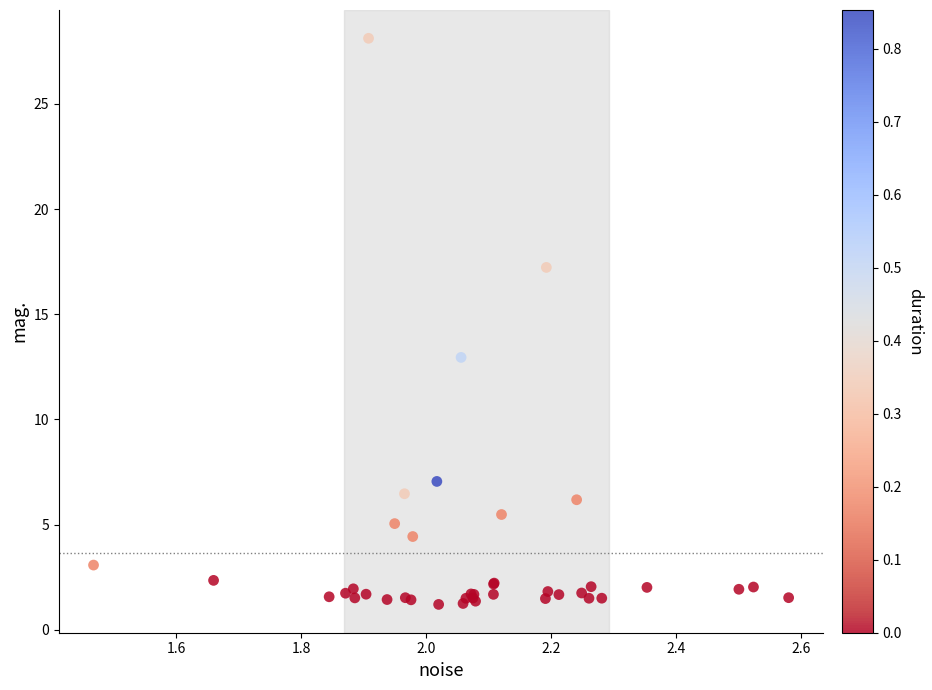

What Y value in the scatter plot is closest to 14?

12.9